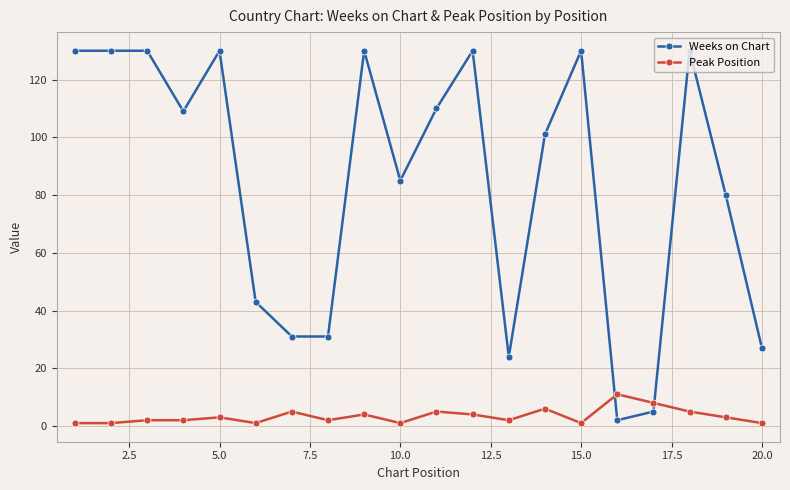

Which series has the largest total across all categories?

Weeks on Chart